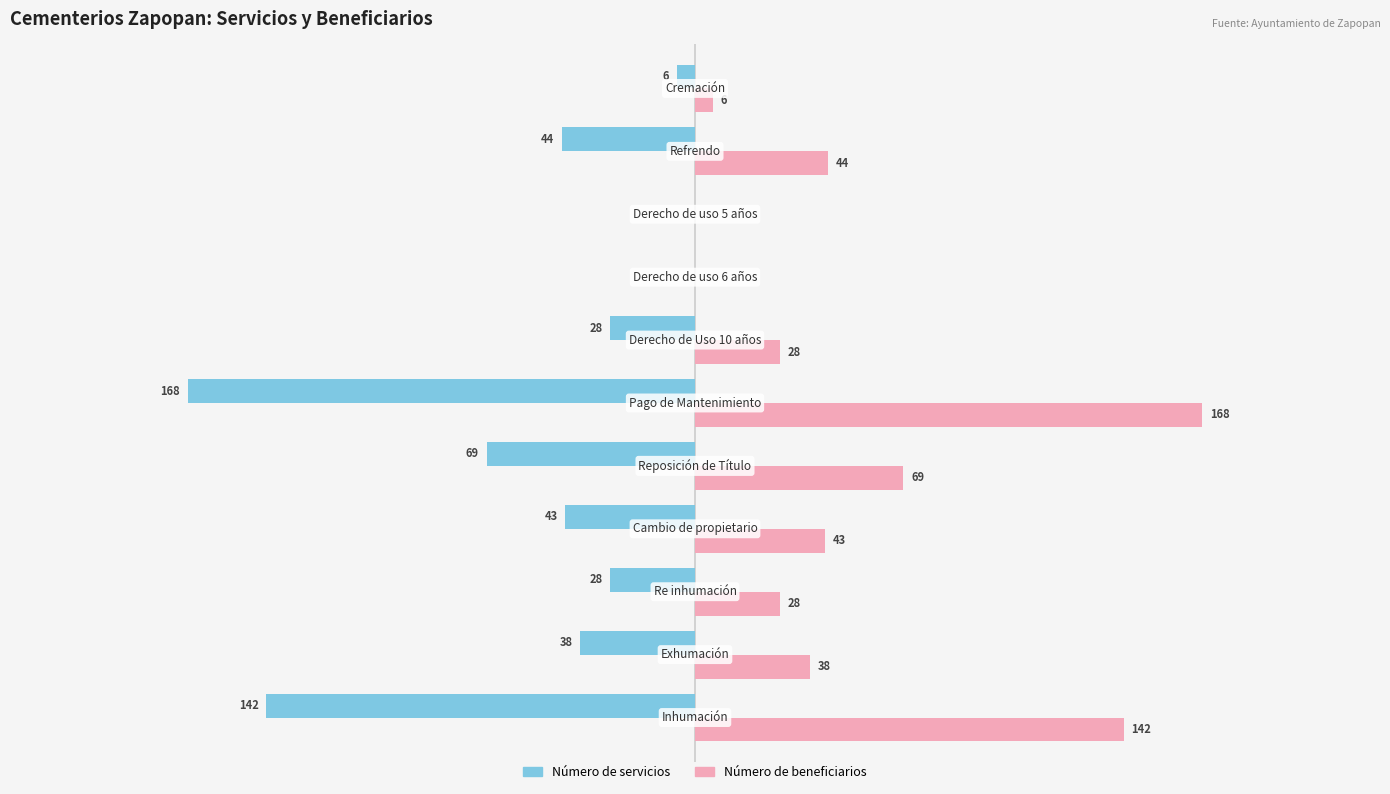

Which series has the largest total across all categories?

Número de beneficiarios